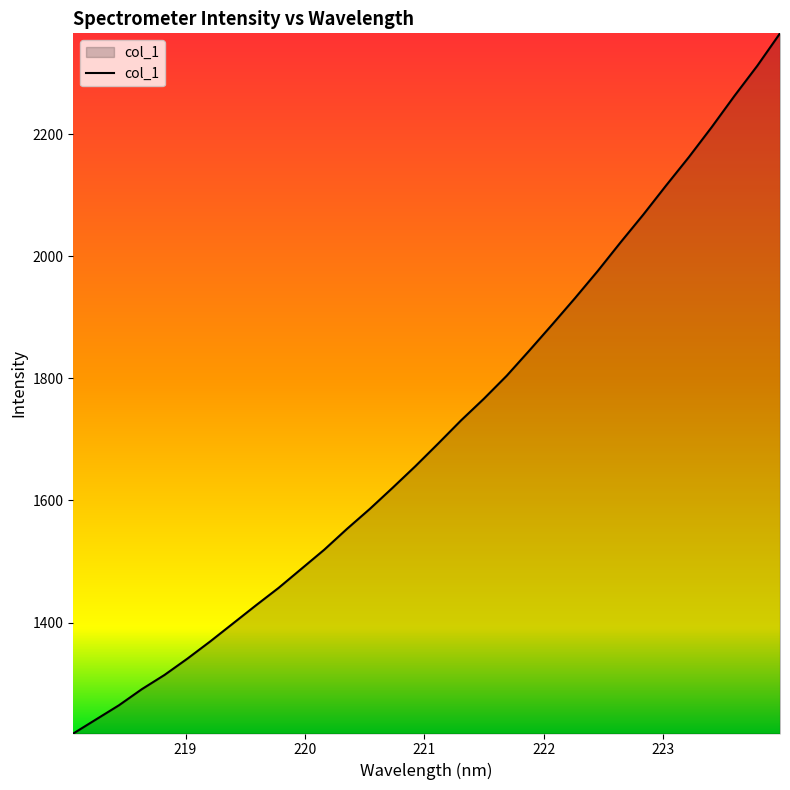

What is the difference between the maximum and minimum values?

1147.3